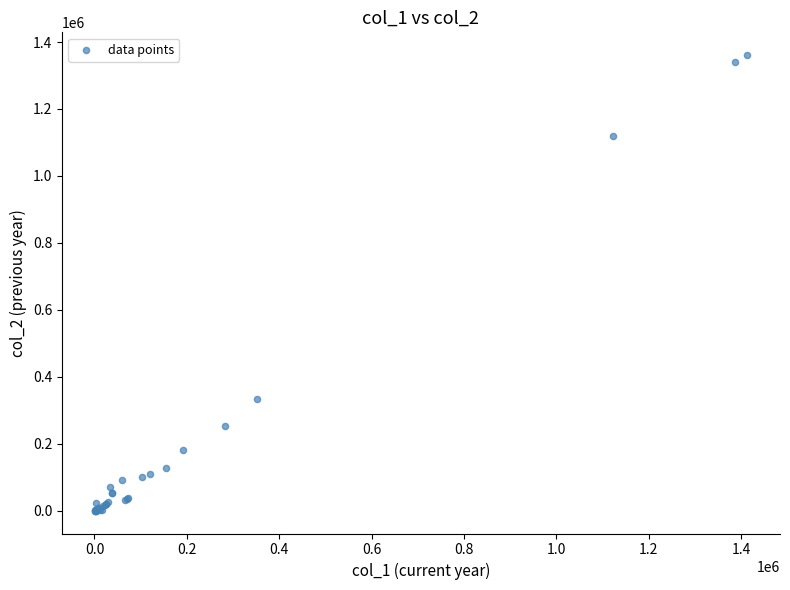

What Y value in the scatter plot is closest to 680464?

334971